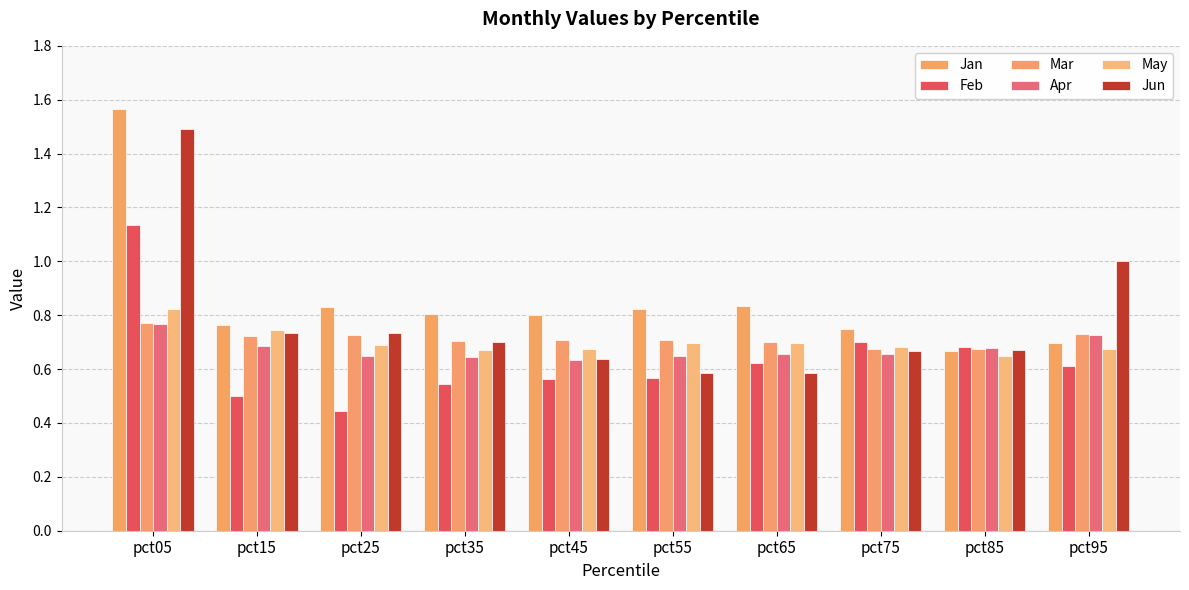

Between pct05 and pct25, which series saw the biggest shift?

Jun